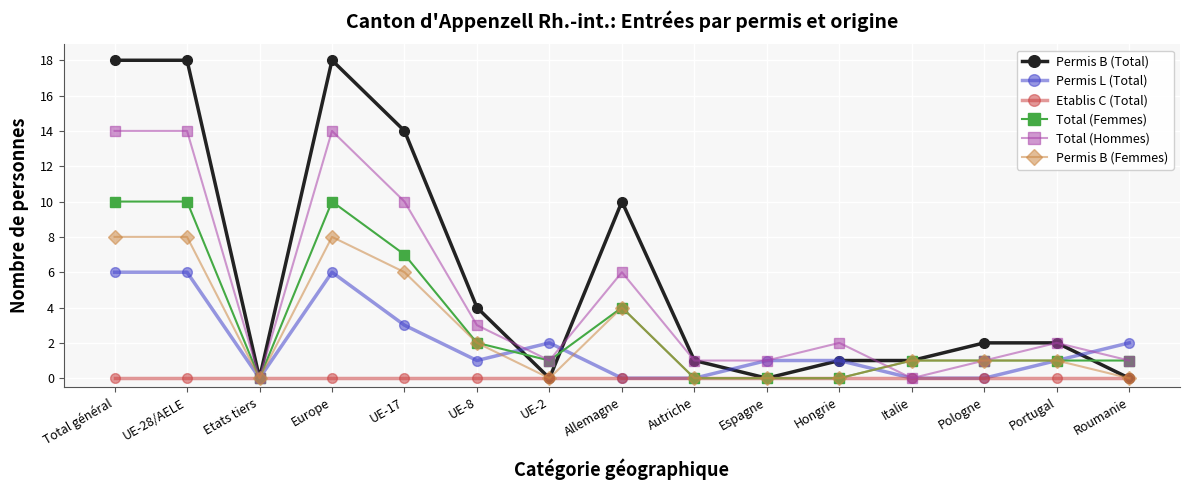

What is the highest value of the Permis B (Femmes) series?

8